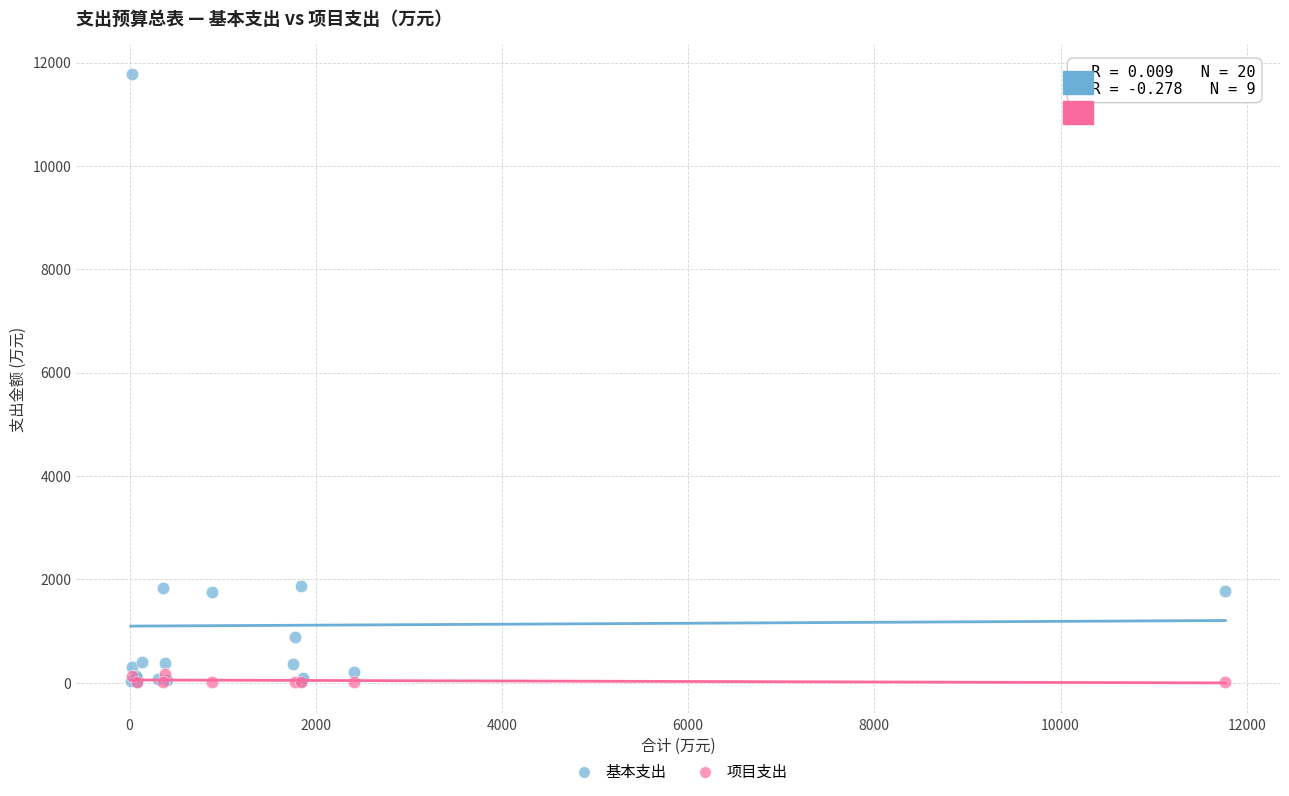

Which series contains the highest Y value?

基本支出